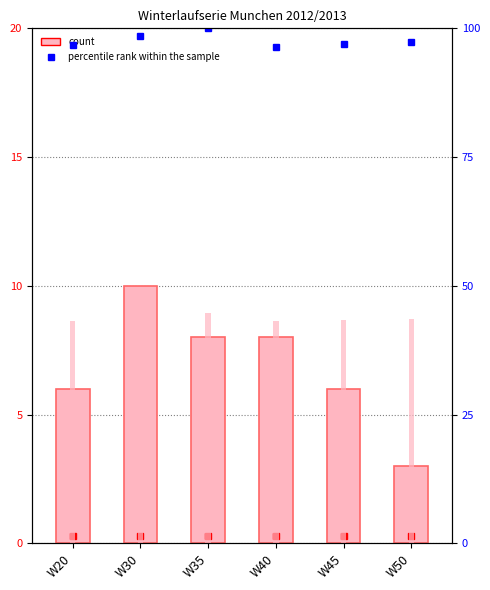

Is it true that percentile rank within the sample equals 97.4 at W50?

True